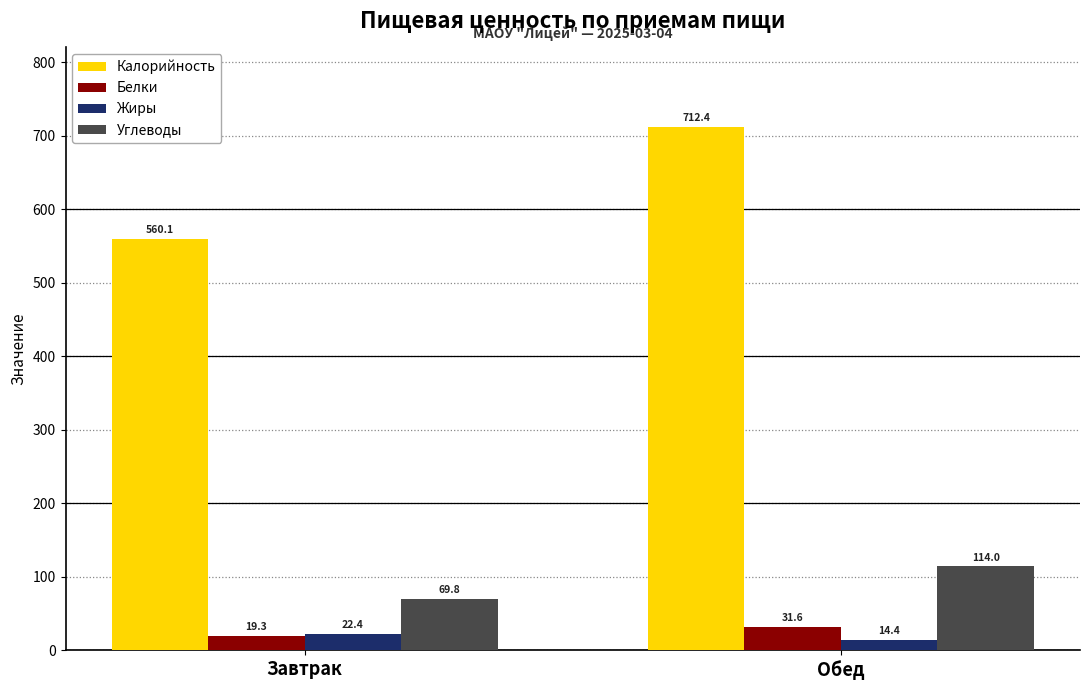

Read the Белки value at Завтрак.

19.3